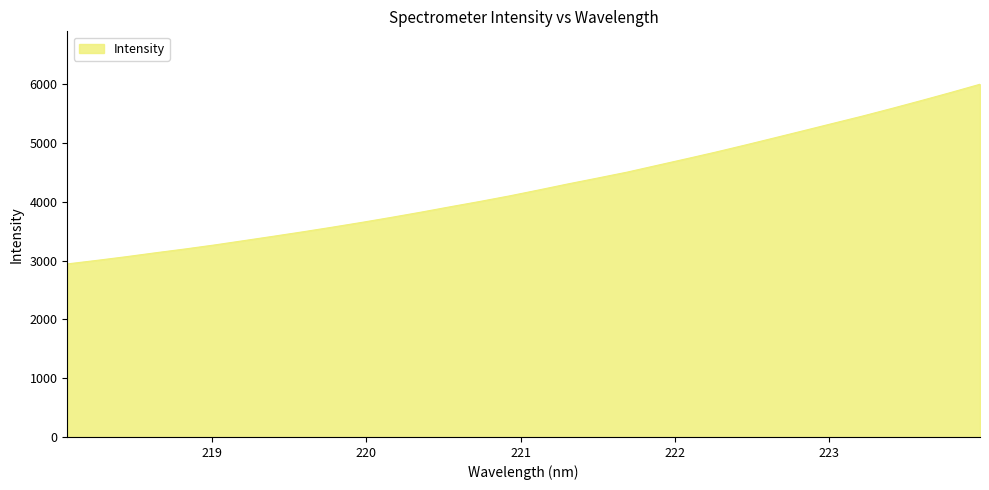

What is the difference between the maximum and minimum values?

3056.1